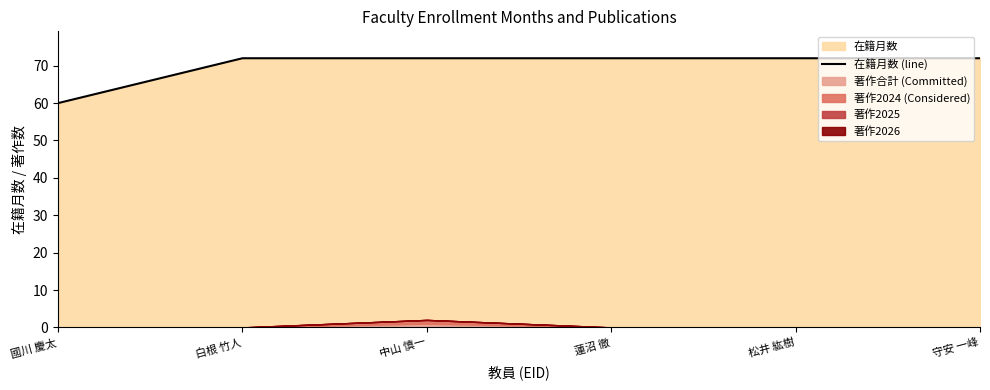

Reading left to right, list all the values displayed in this chart.

60	72	72	72	72	72